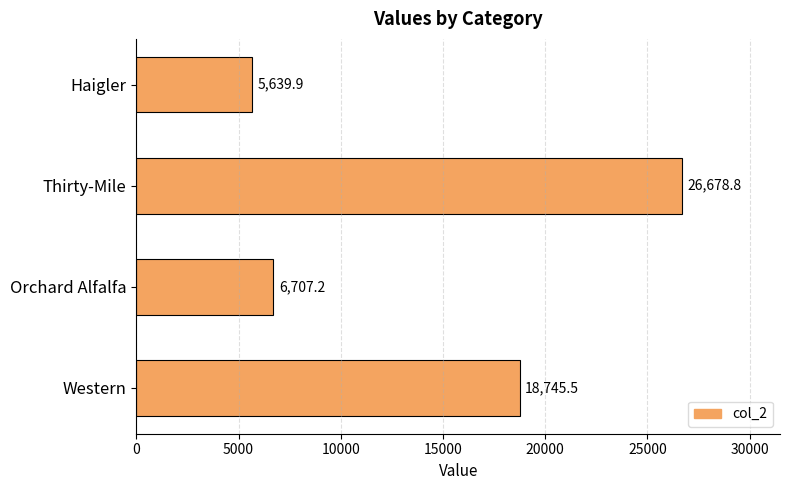

Rank the categories by value from lowest to highest.

Haigler, Orchard Alfalfa, Western, Thirty-Mile